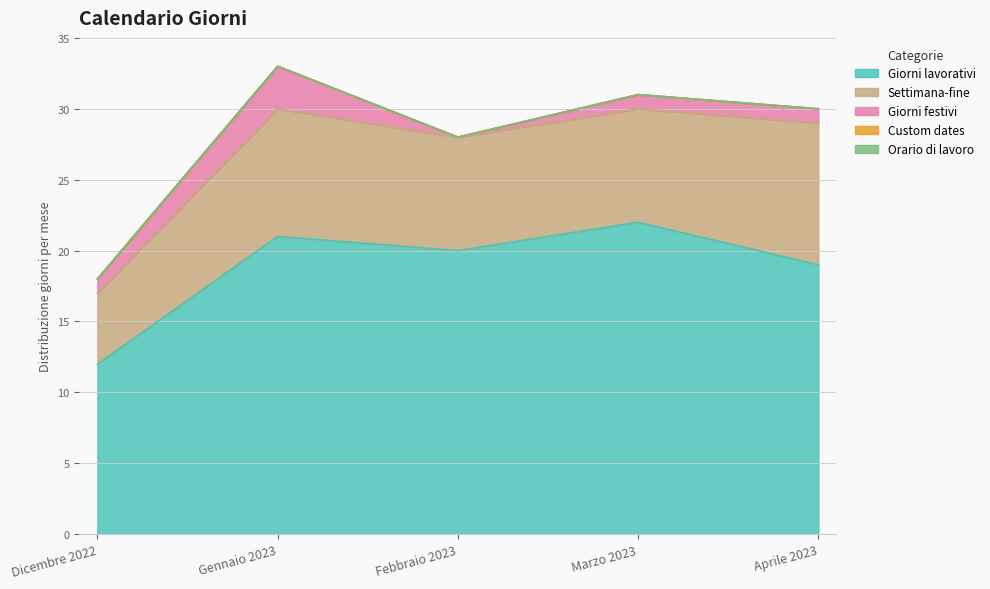

What are all the series names shown in the legend?

Giorni lavorativi, Settimana-fine, Giorni festivi, Custom dates, Orario di lavoro